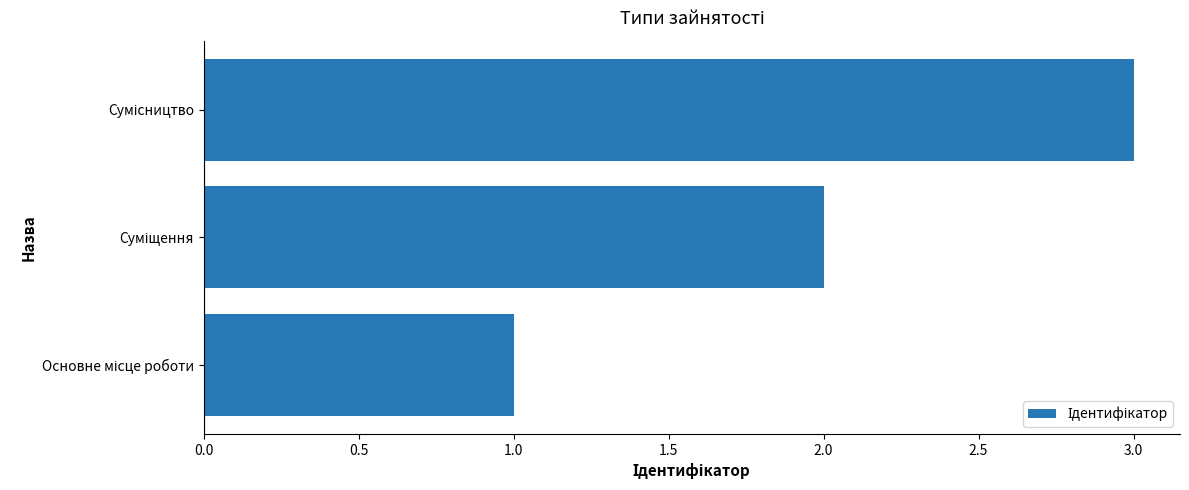

What is the difference between the second highest and minimum values?

1